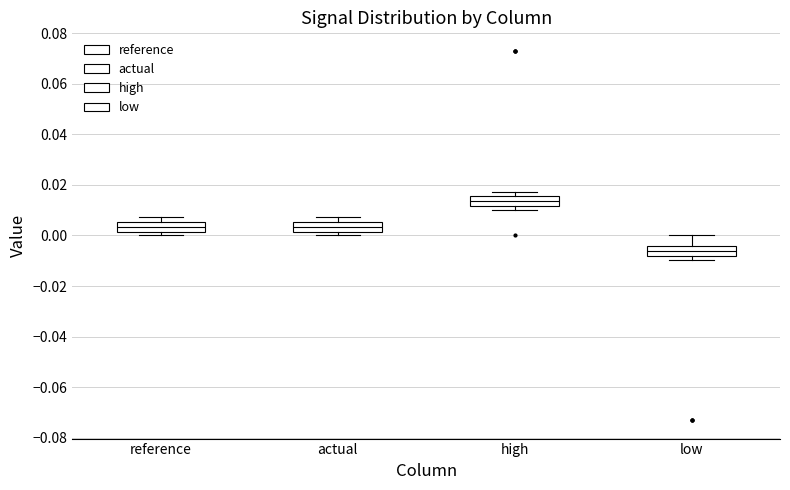

Which box's median line is the lowest?

low